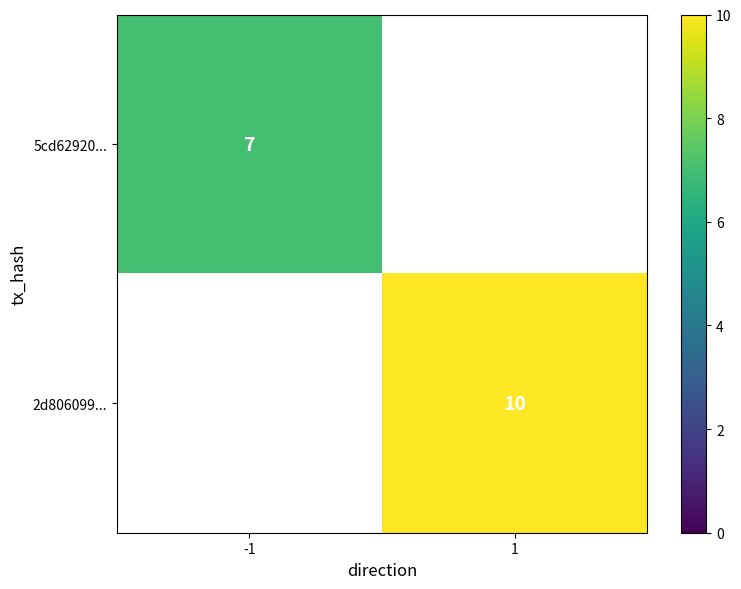

True or false: 5cd62920... has a value of 12 at -1.

False